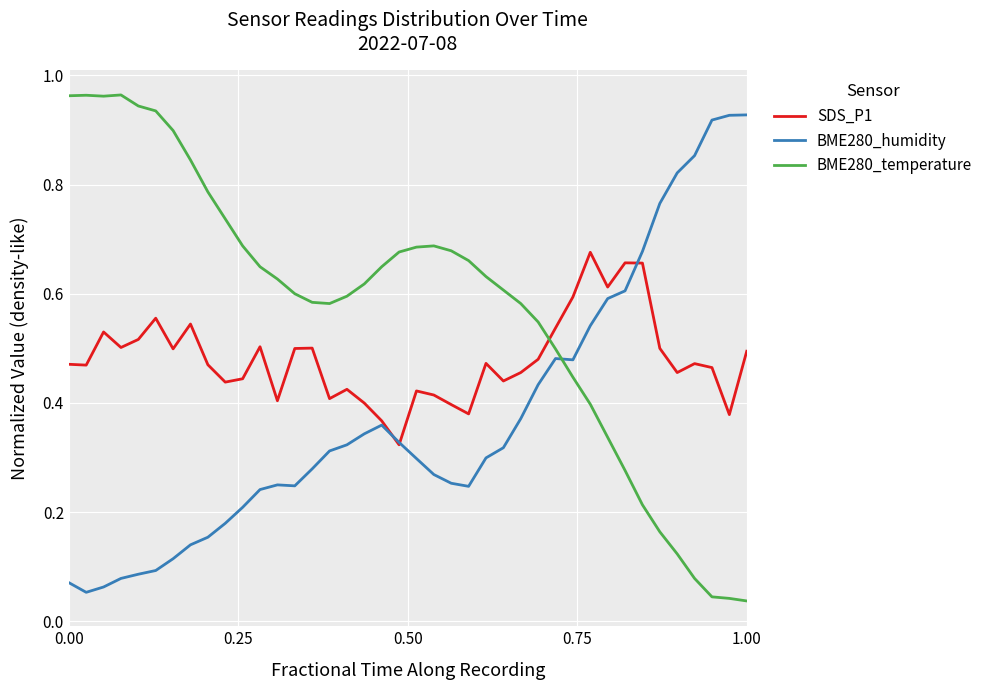

List the series in order of their overall mean, highest first.

BME280_temperature, SDS_P1, BME280_humidity